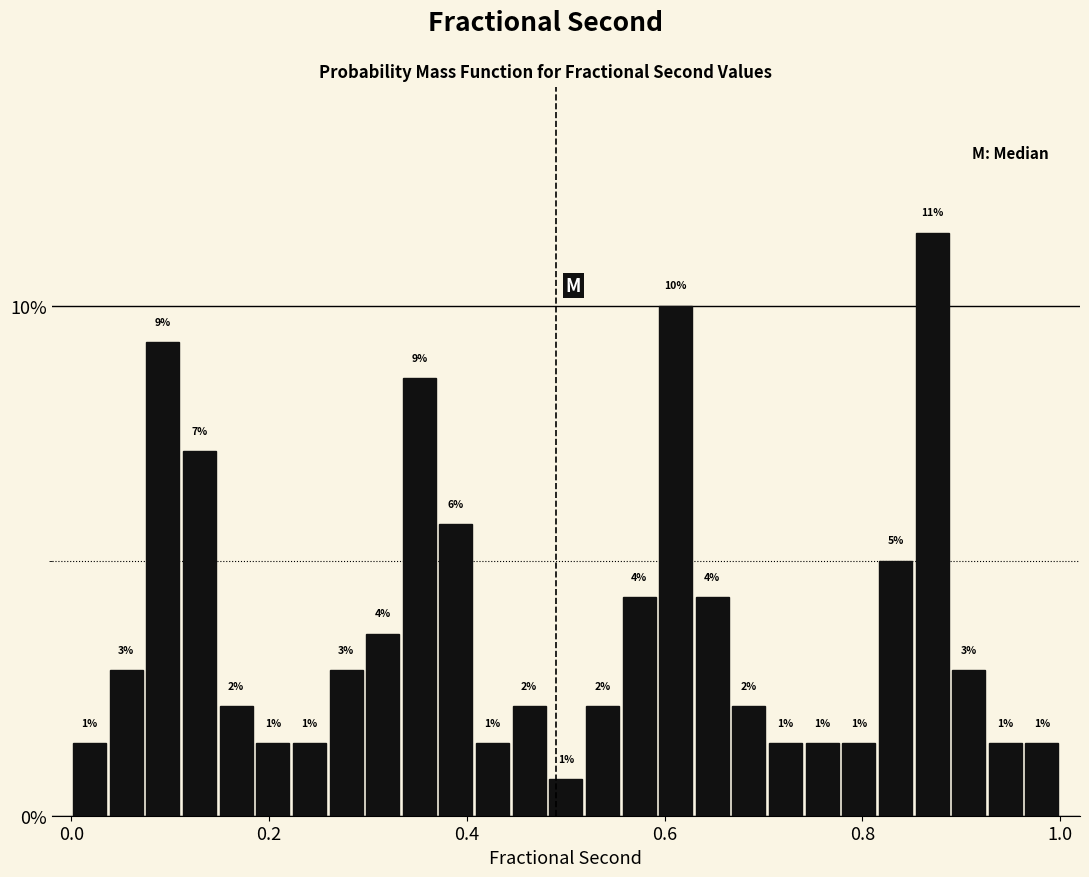

Around what value on the x-axis is the tallest bar? Give the approximate position of its centre, as read against the axis.

0.88